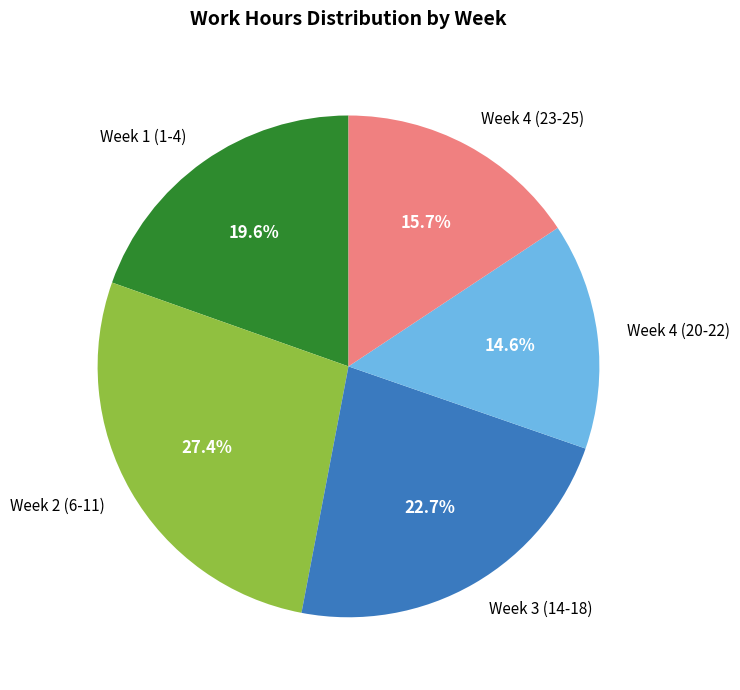

Between Week 4 (20-22) and Week 4 (23-25), which is larger?

Week 4 (23-25)